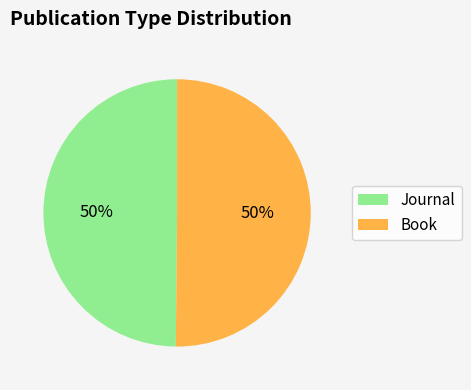

Approximately how many times larger is the value at Book compared to Journal?

1.0